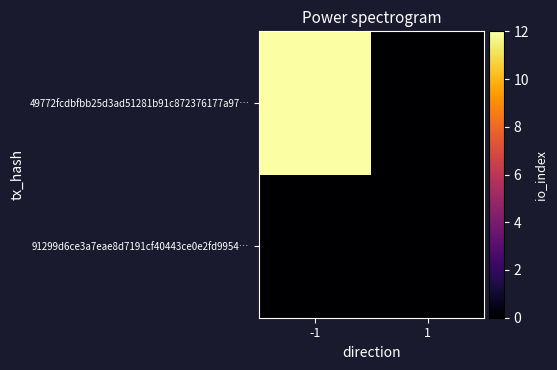

At which category is the sum across all series the highest?

-1